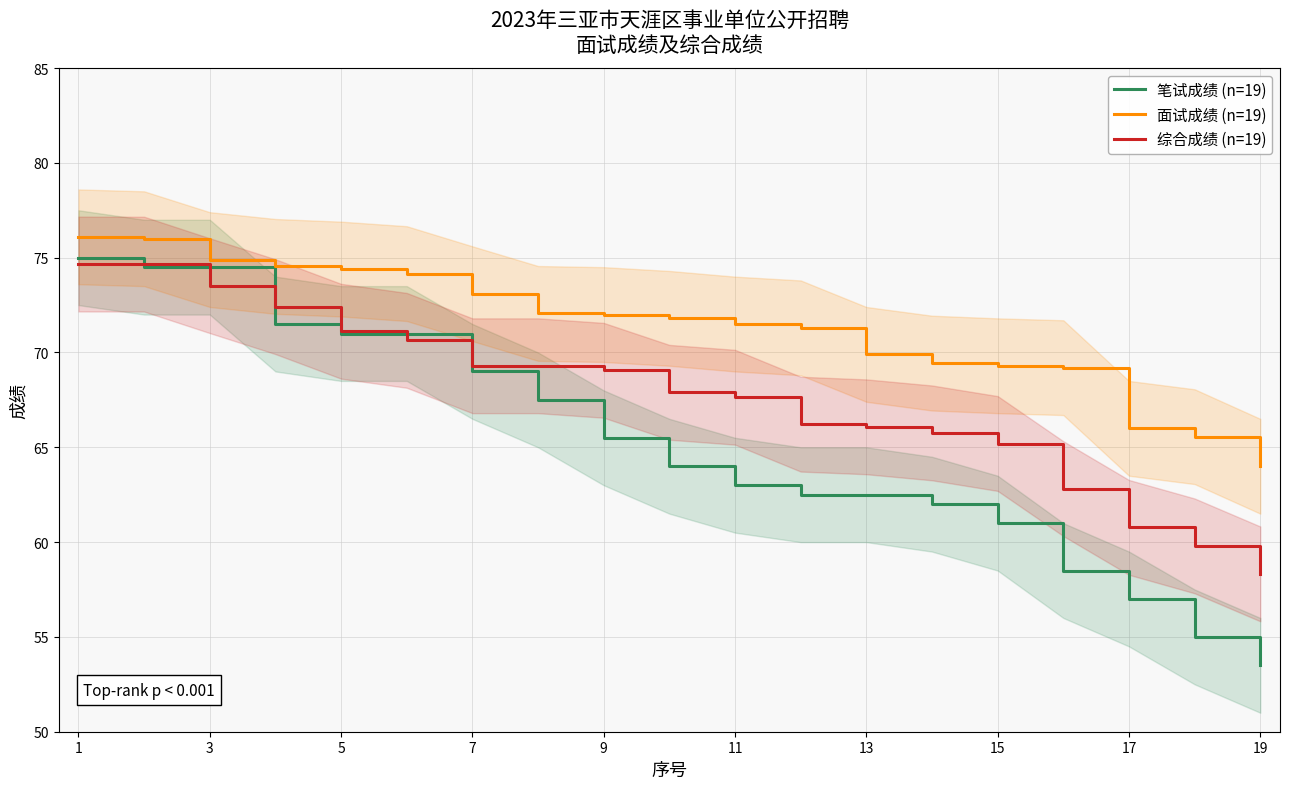

What is the total value across all series at 15?

208.9